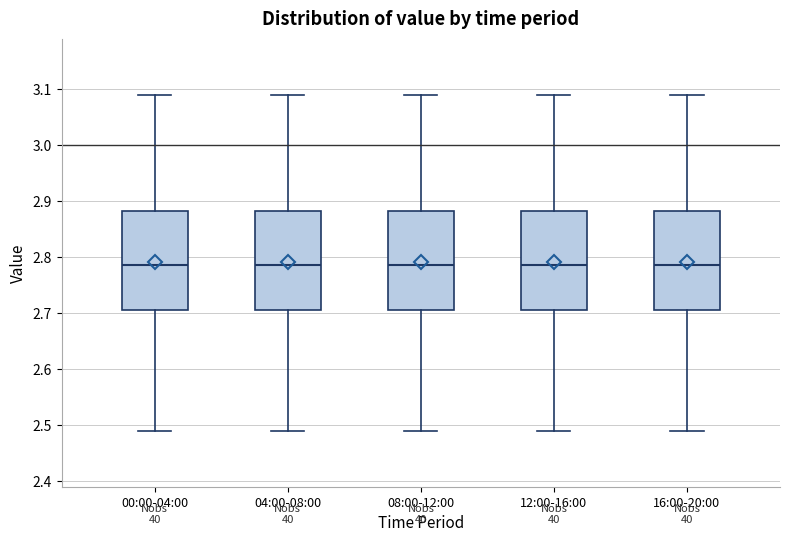

Reading left to right, transcribe this box plot: for each box, give where its median line is, the range the box spans, and where its two whiskers end, as read against the y-axis. The values are not printed on the chart, so give them approximately, as read against the axis.

00:00-04:00: median 2.79, box 2.71 to 2.88, whiskers 2.49 to 3.09
04:00-08:00: median 2.79, box 2.71 to 2.88, whiskers 2.49 to 3.09
08:00-12:00: median 2.79, box 2.71 to 2.88, whiskers 2.49 to 3.09
12:00-16:00: median 2.79, box 2.71 to 2.88, whiskers 2.49 to 3.09
16:00-20:00: median 2.79, box 2.71 to 2.88, whiskers 2.49 to 3.09